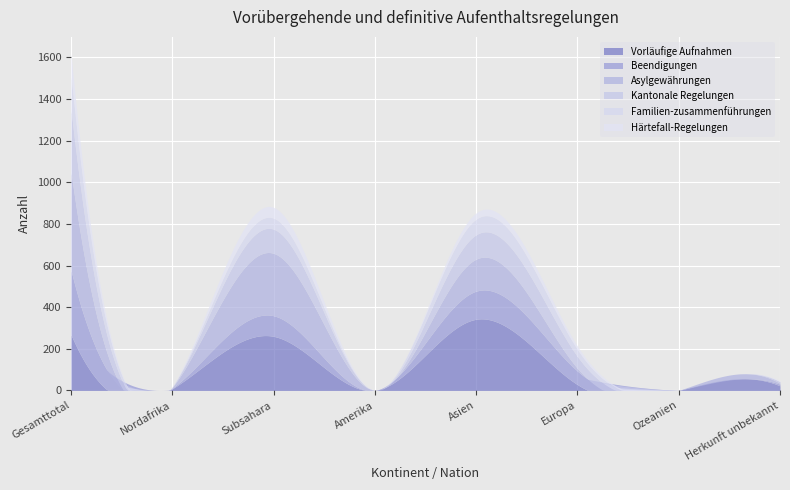

Count the number of data series in this chart.

6